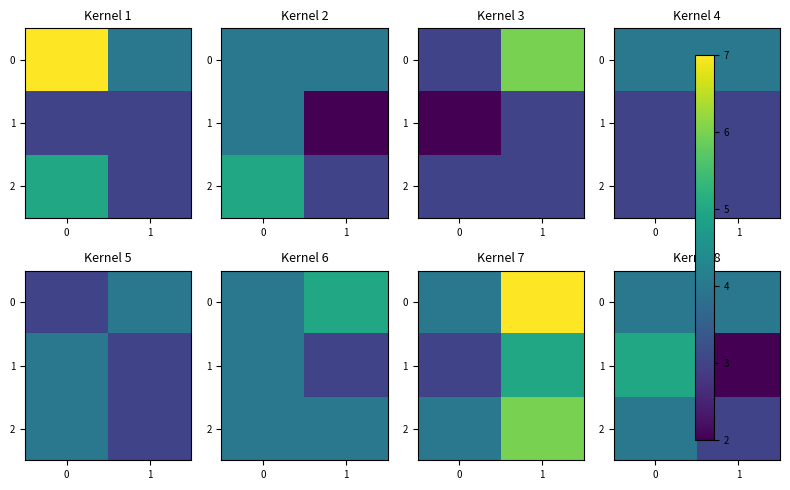

What value does the 2 series have at 1?

3